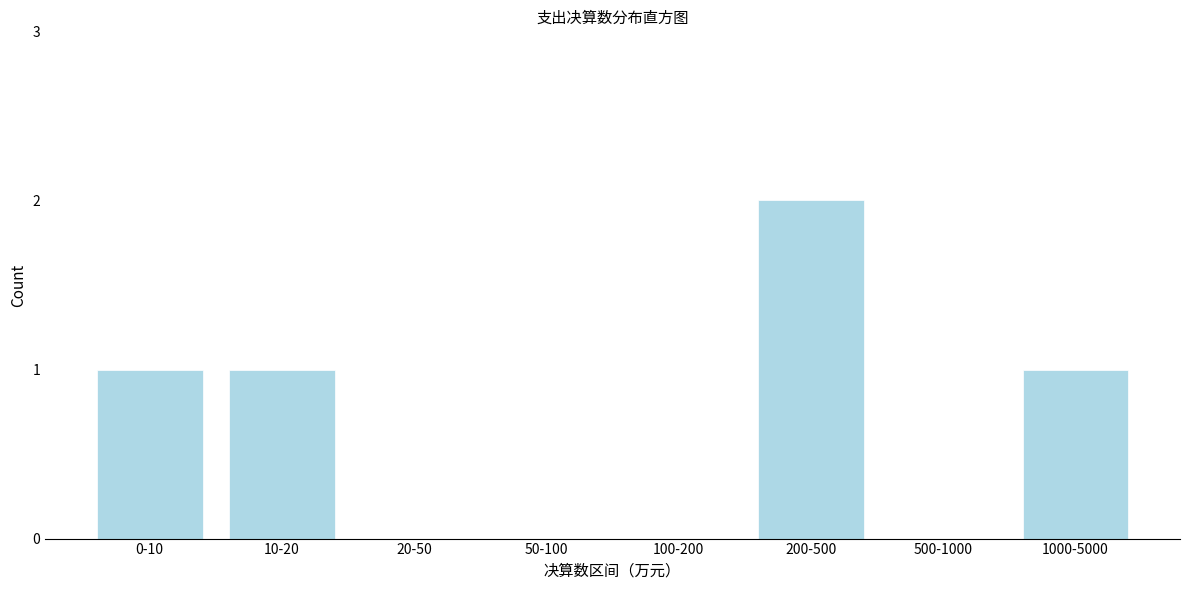

Reading left to right, list all the values displayed in this chart.

0-10=1	10-20=1	20-50=0	50-100=0	100-200=0	200-500=2	500-1000=0	1000-5000=1